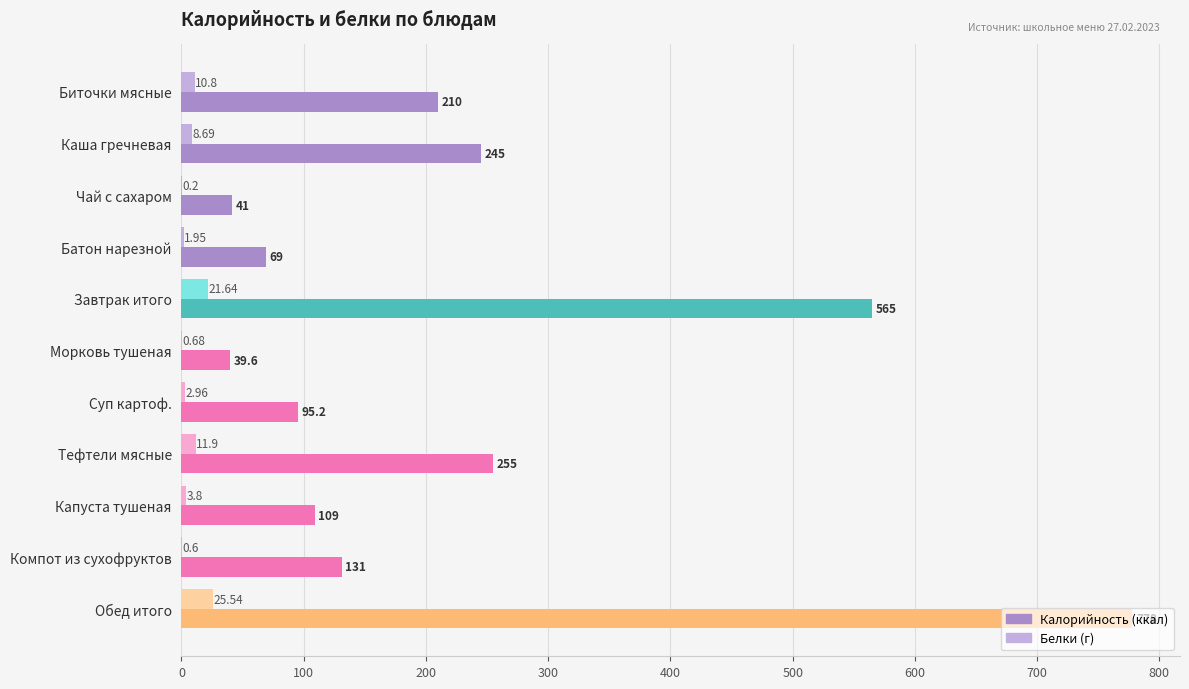

At which category is the sum across all series the highest?

Обед итого